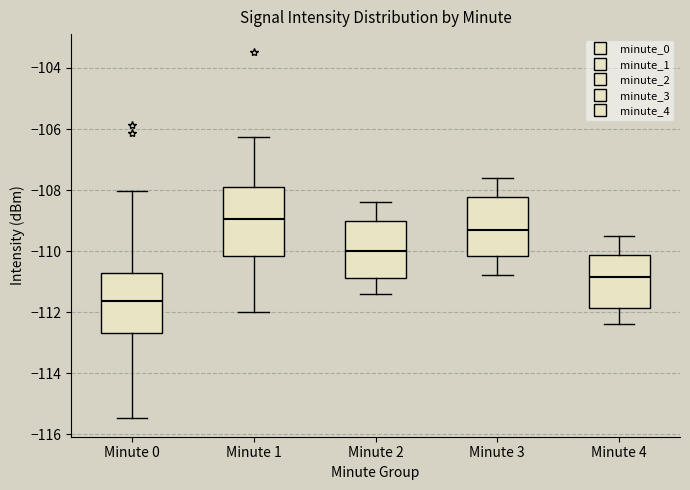

Which box is the tallest, from its lower edge to its upper edge?

Minute 1